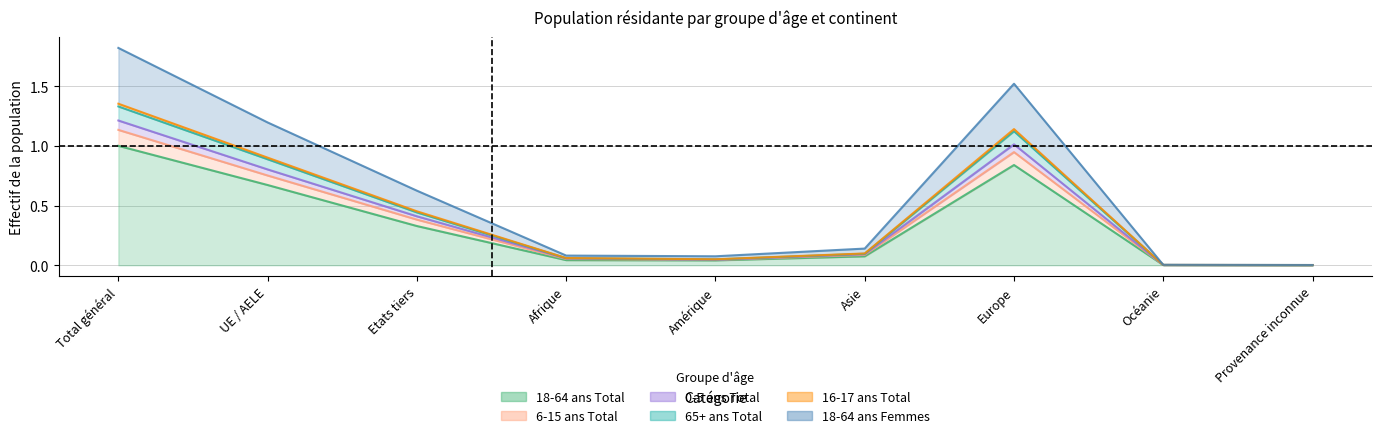

True or false: 16-17 ans Total and 65+ ans Total intersect in this chart.

False